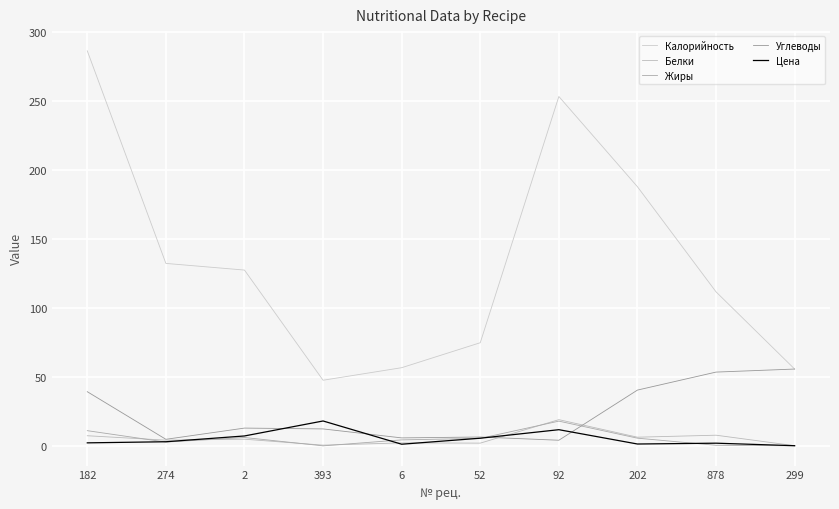

After their last crossing, which series has the higher values: Углеводы or Белки?

Углеводы